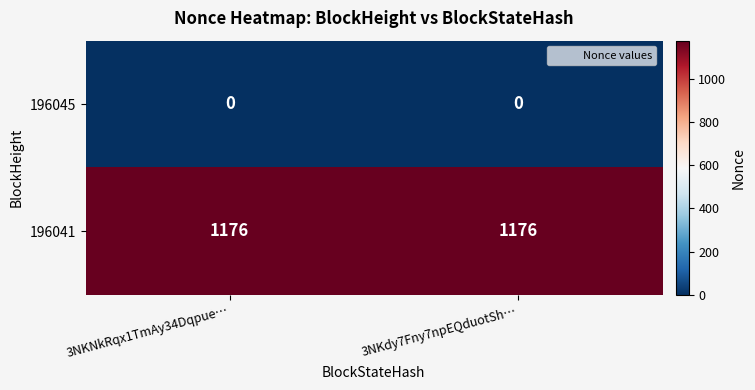

Which series has the largest total across all categories?

196041